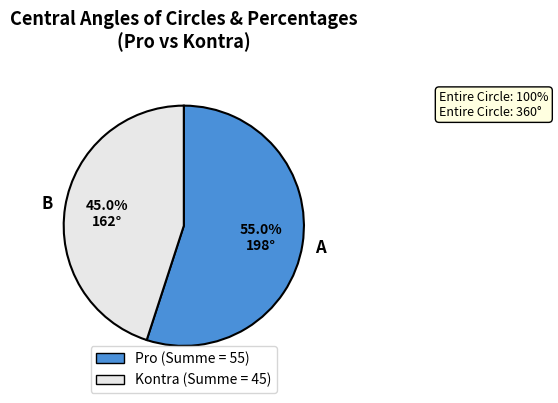

To the nearest percent, what percentage of the pie is Kontra?

45%